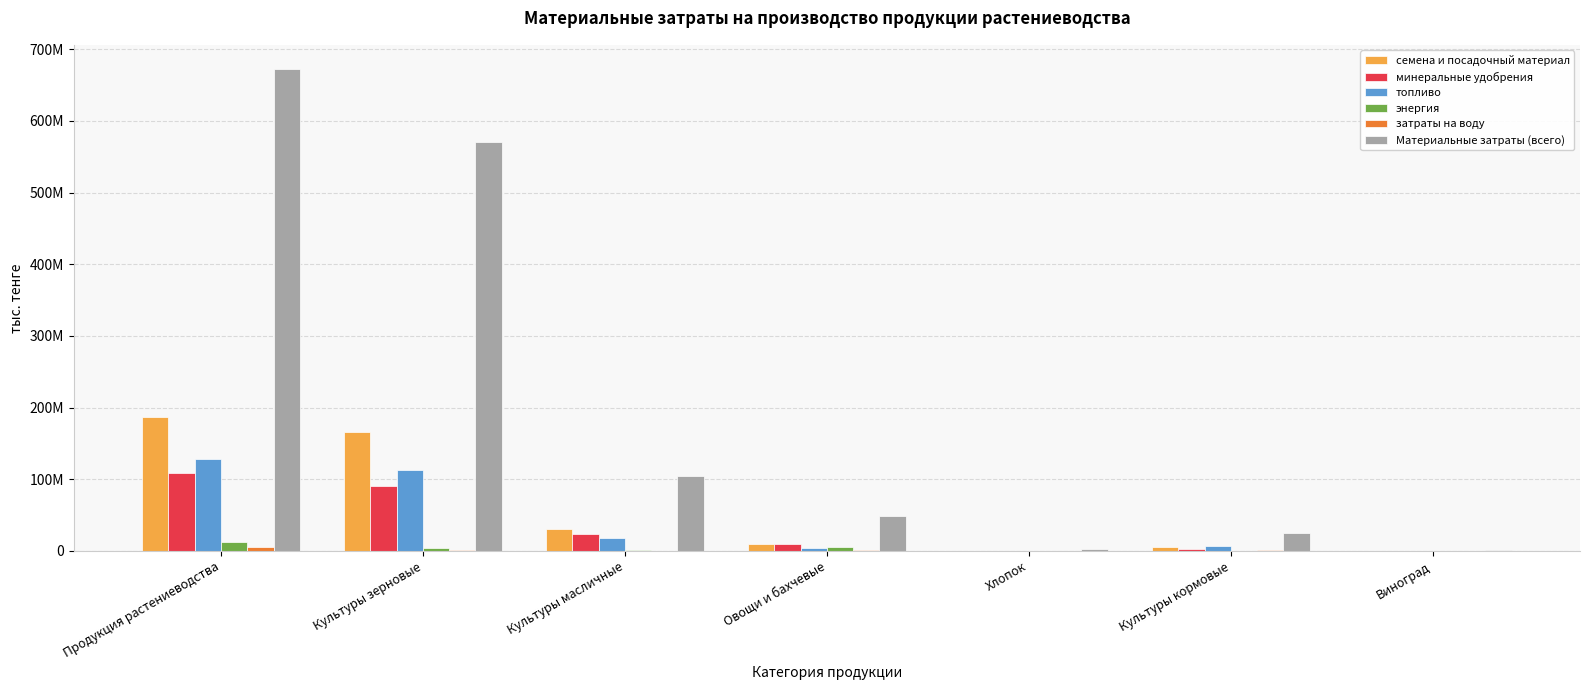

What is the average value of the минеральные удобрения series?

33727353